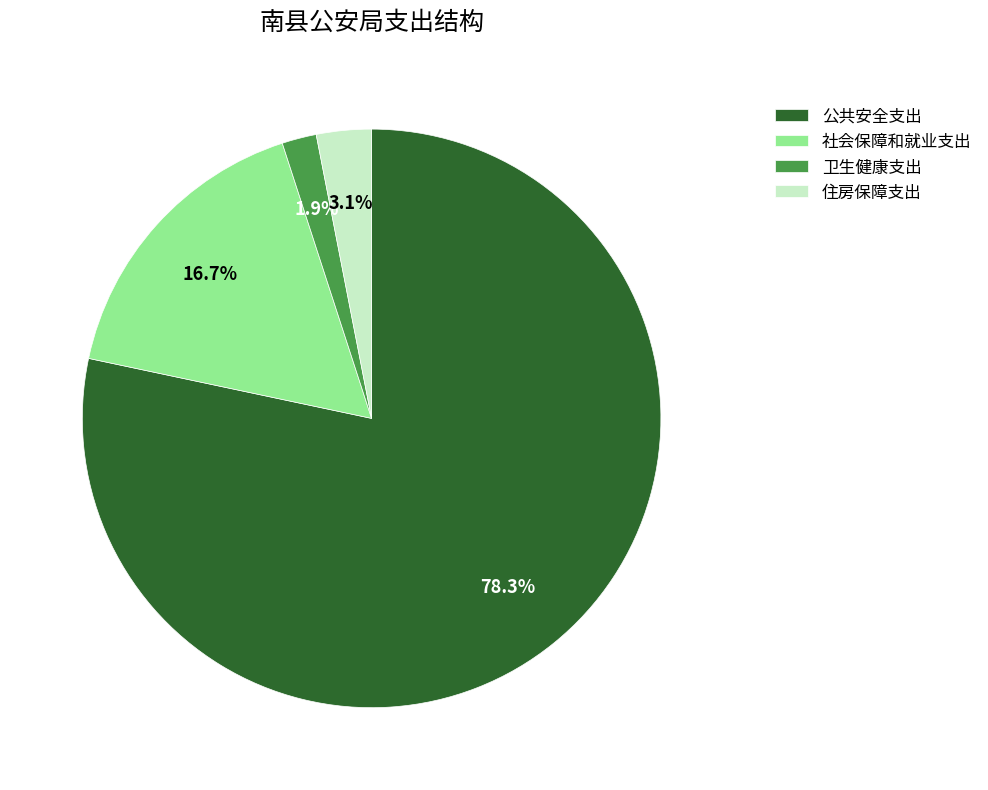

The 卫生健康支出 slice represents 2% of the pie. True or false?

True